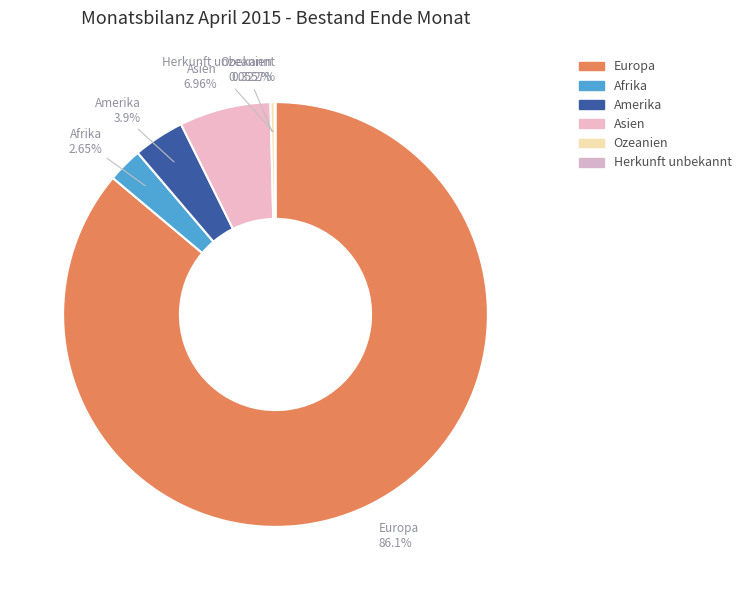

Rank the categories by value from highest to lowest.

Europa, Asien, Amerika, Afrika, Ozeanien, Herkunft unbekannt